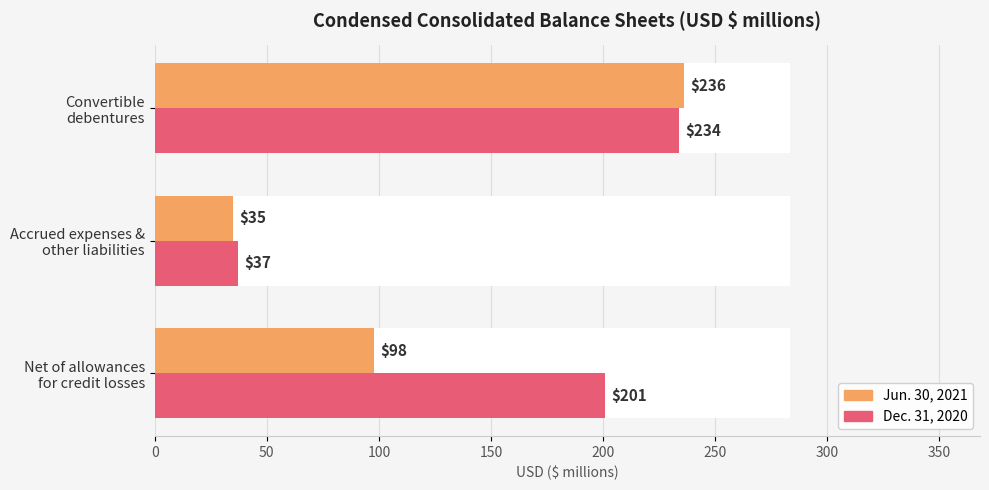

What is the average value of the Jun. 30, 2021 series?

123